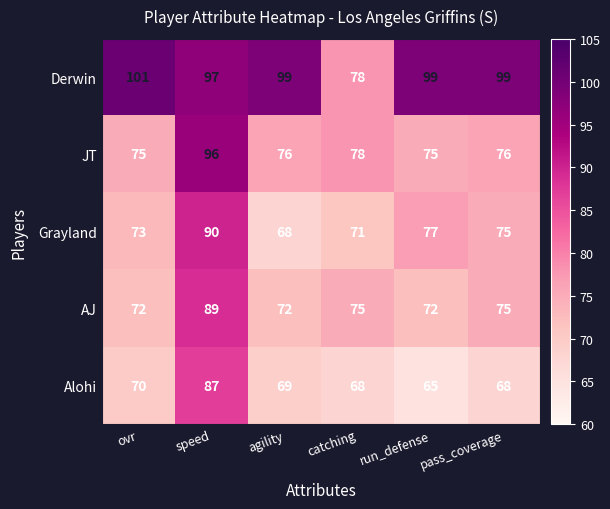

Between ovr and agility, which series saw the biggest shift?

Grayland